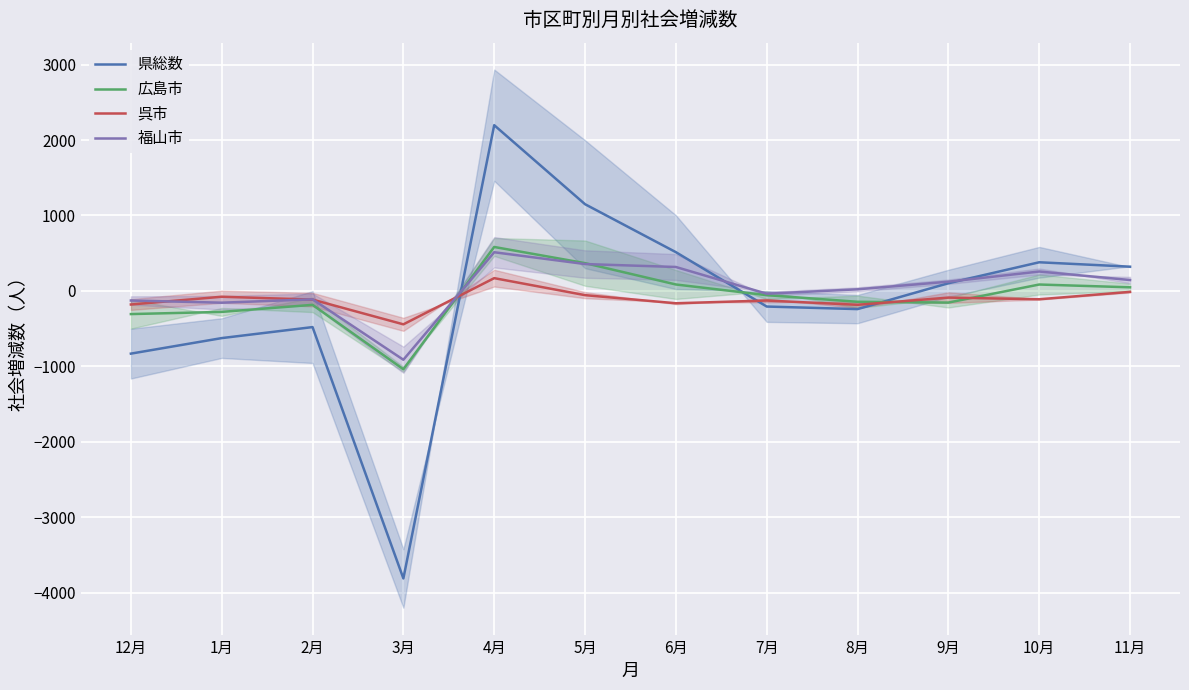

What is the label of the 5th point from the right?

7月